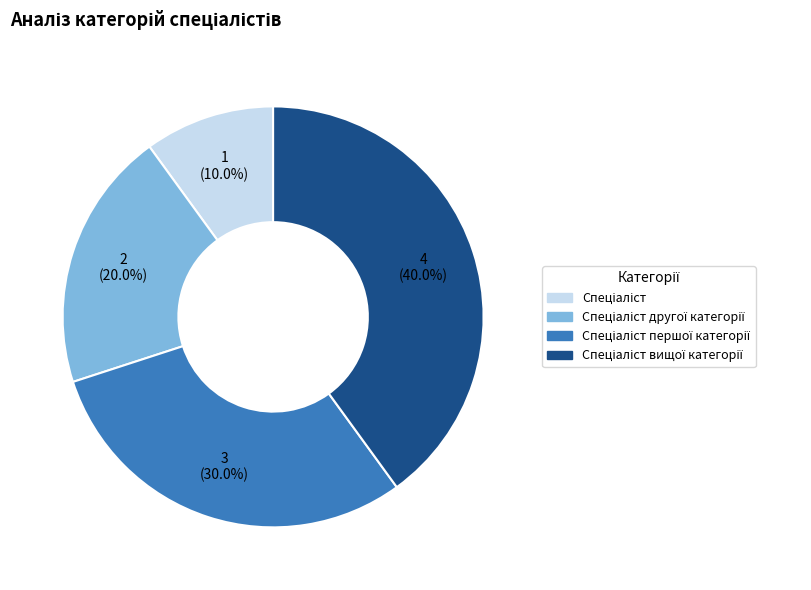

Is there a majority slice in this chart?

No